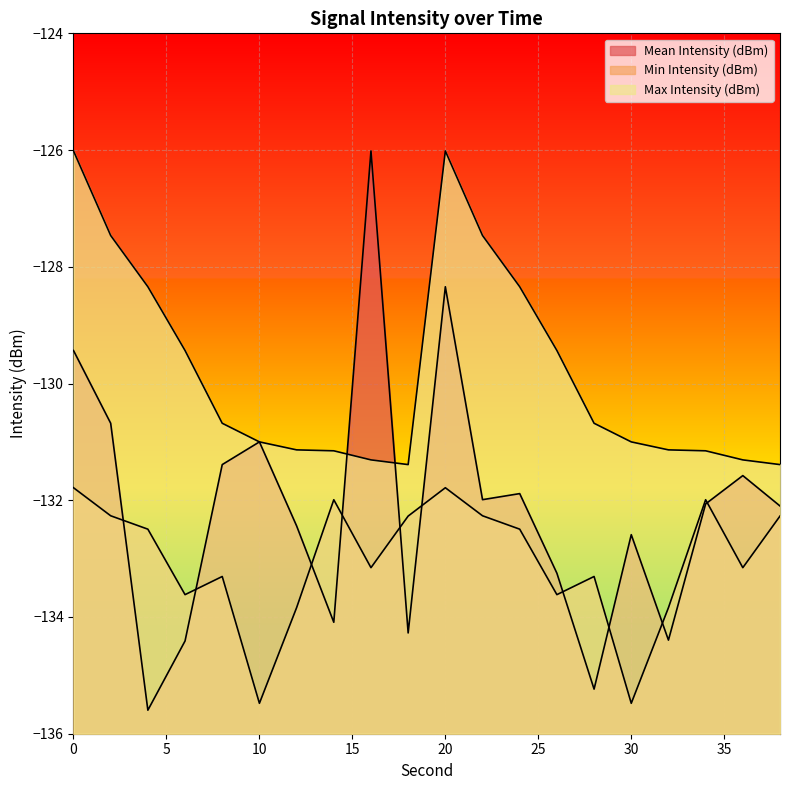

What is the value of the Mean Intensity (dBm) point at the 10th from the left?

-134.3